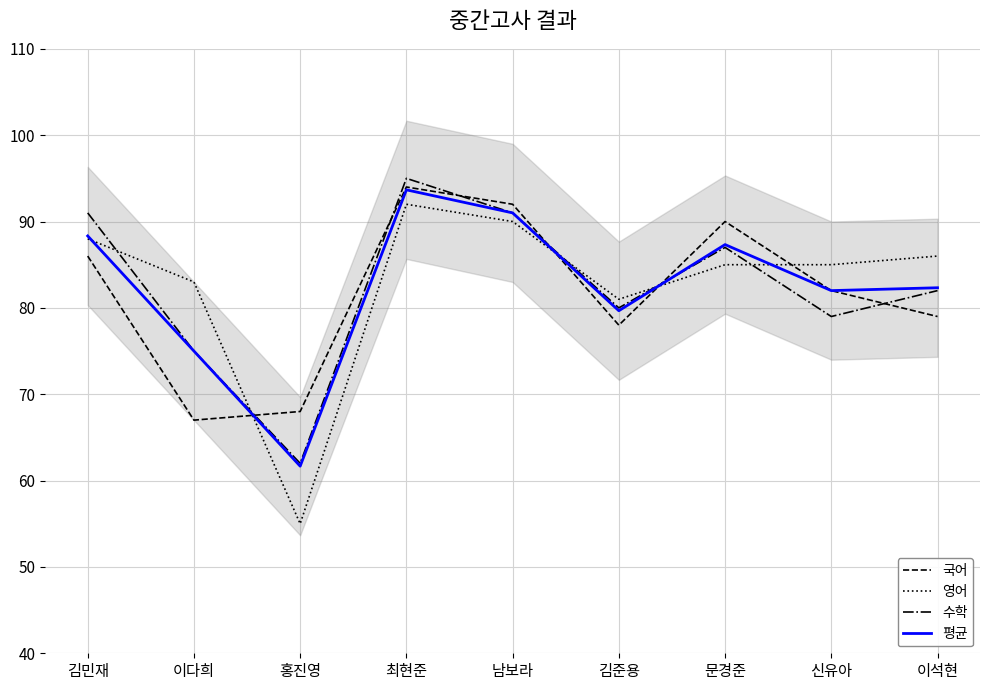

What is the average value of the 수학 series?

82.4